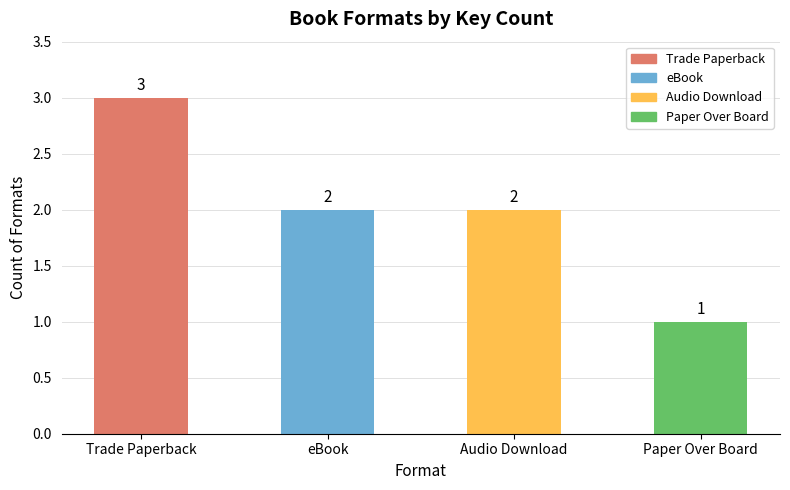

Reading left to right, transcribe all the data shown in this chart.

3	2	2	1